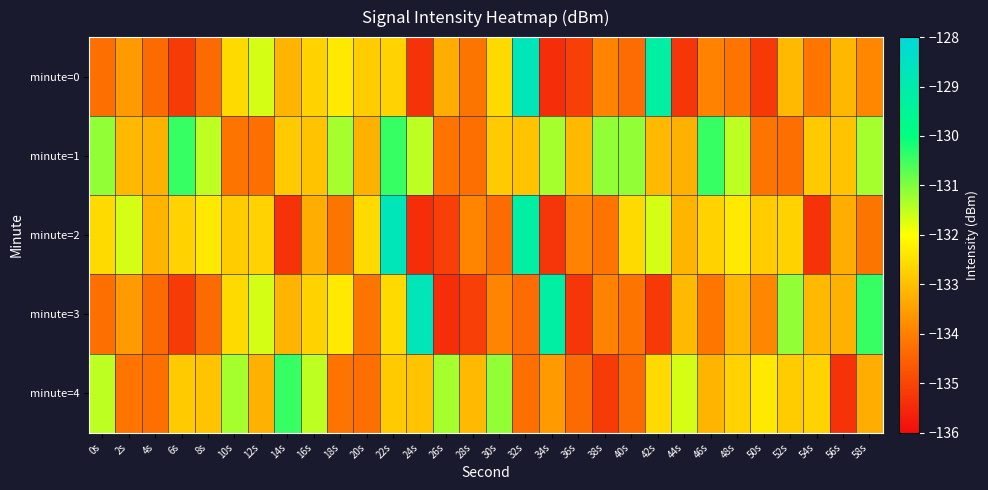

Which series changed the most between 6s and 20s?

minute=1